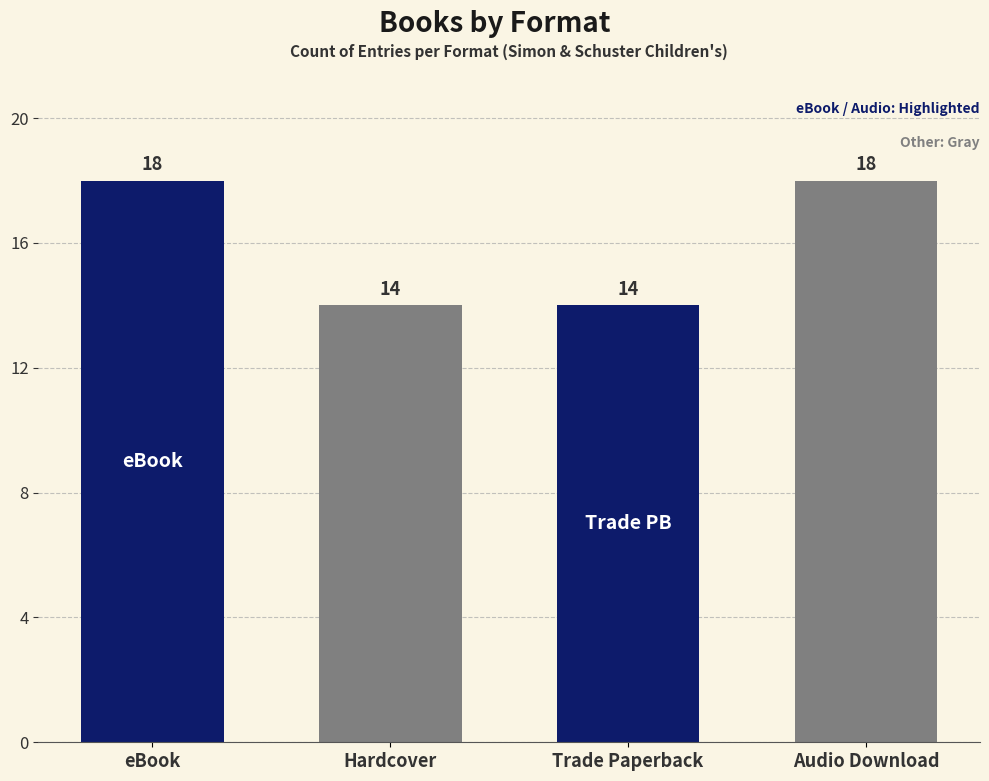

True or false: the data shows 18 at eBook.

True